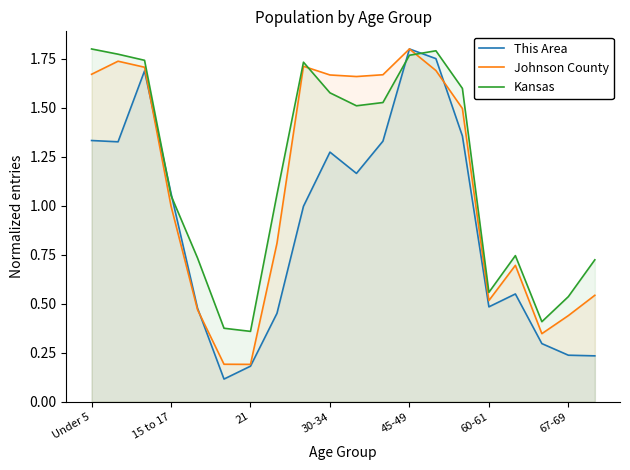

Which series has the widest spread of values?

This Area